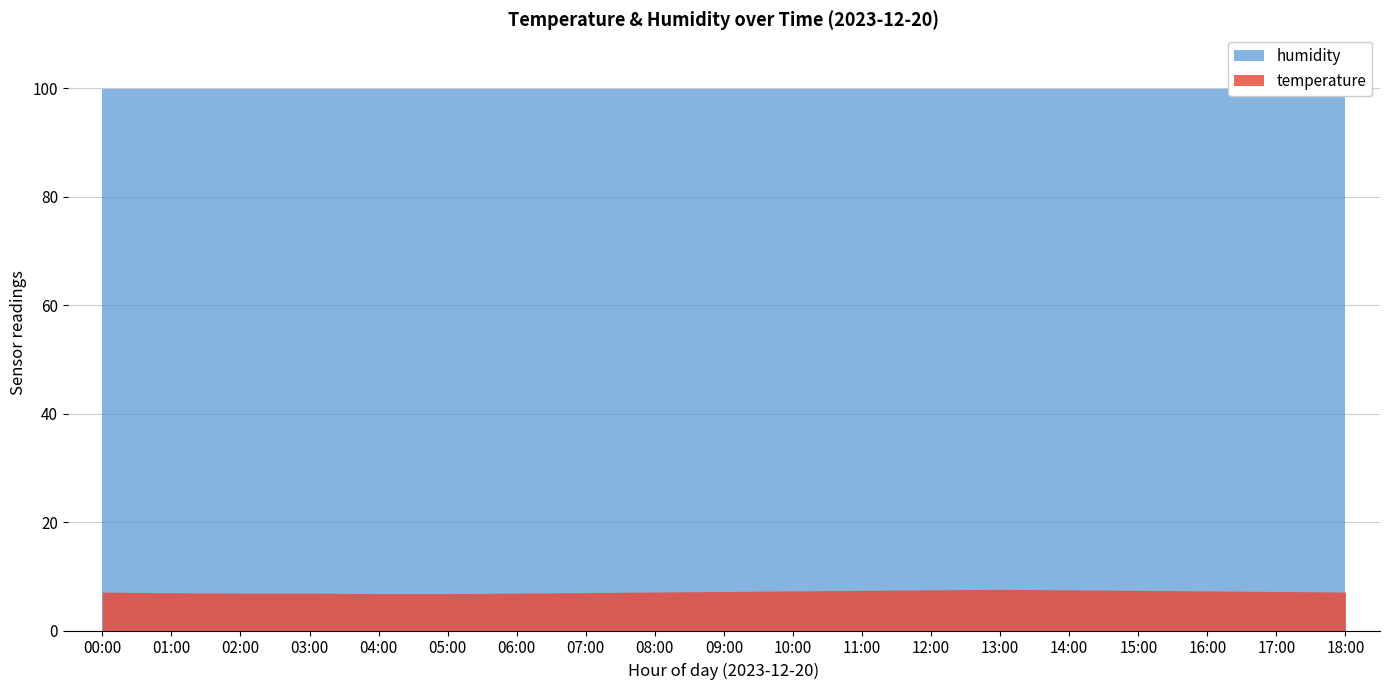

How many lines are shown in the chart?

2